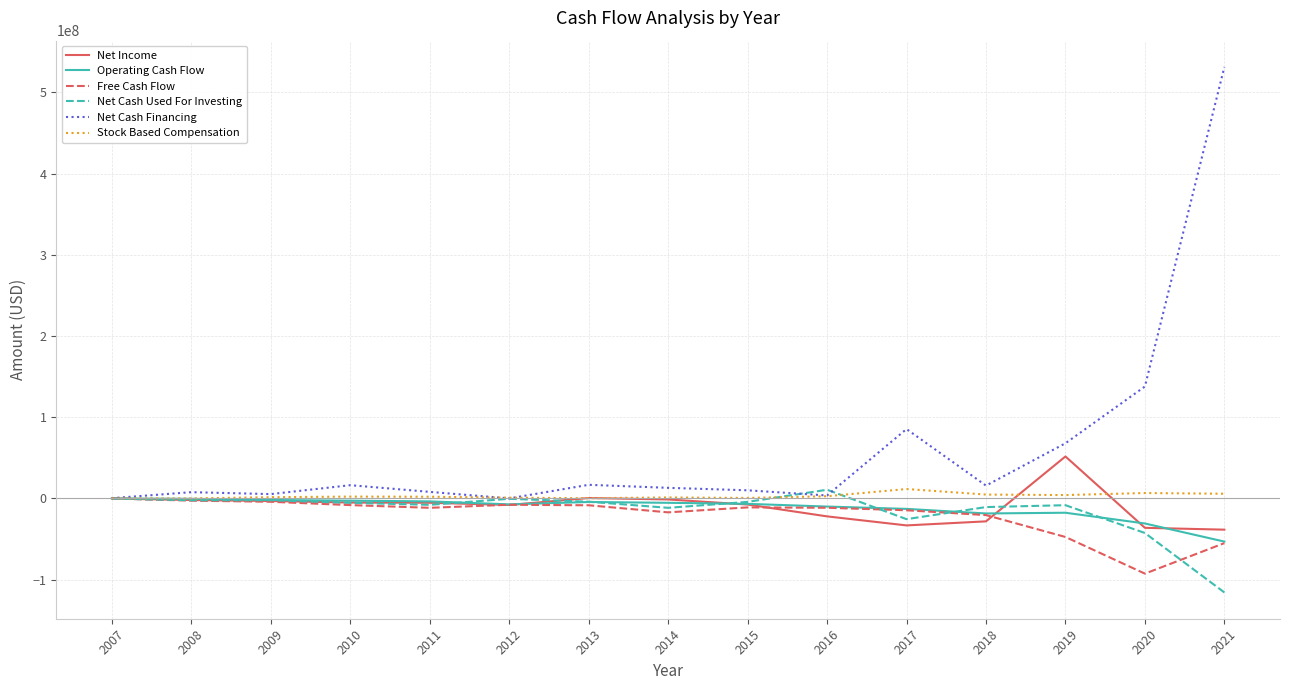

True or false: Net Cash Used For Investing has a value of -25551000 at 2017.

True